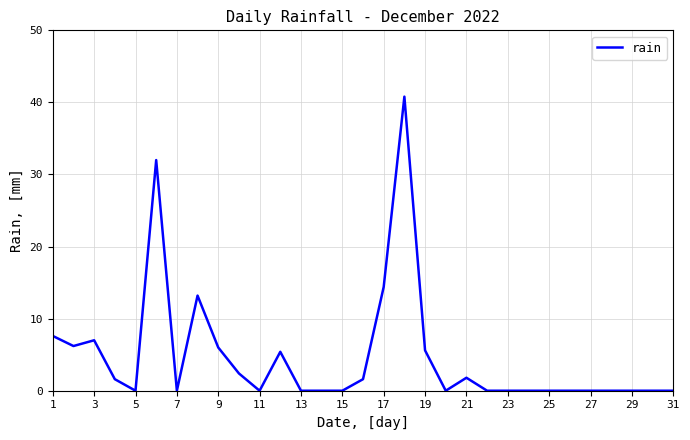

What is the difference between the maximum and minimum values?

40.8